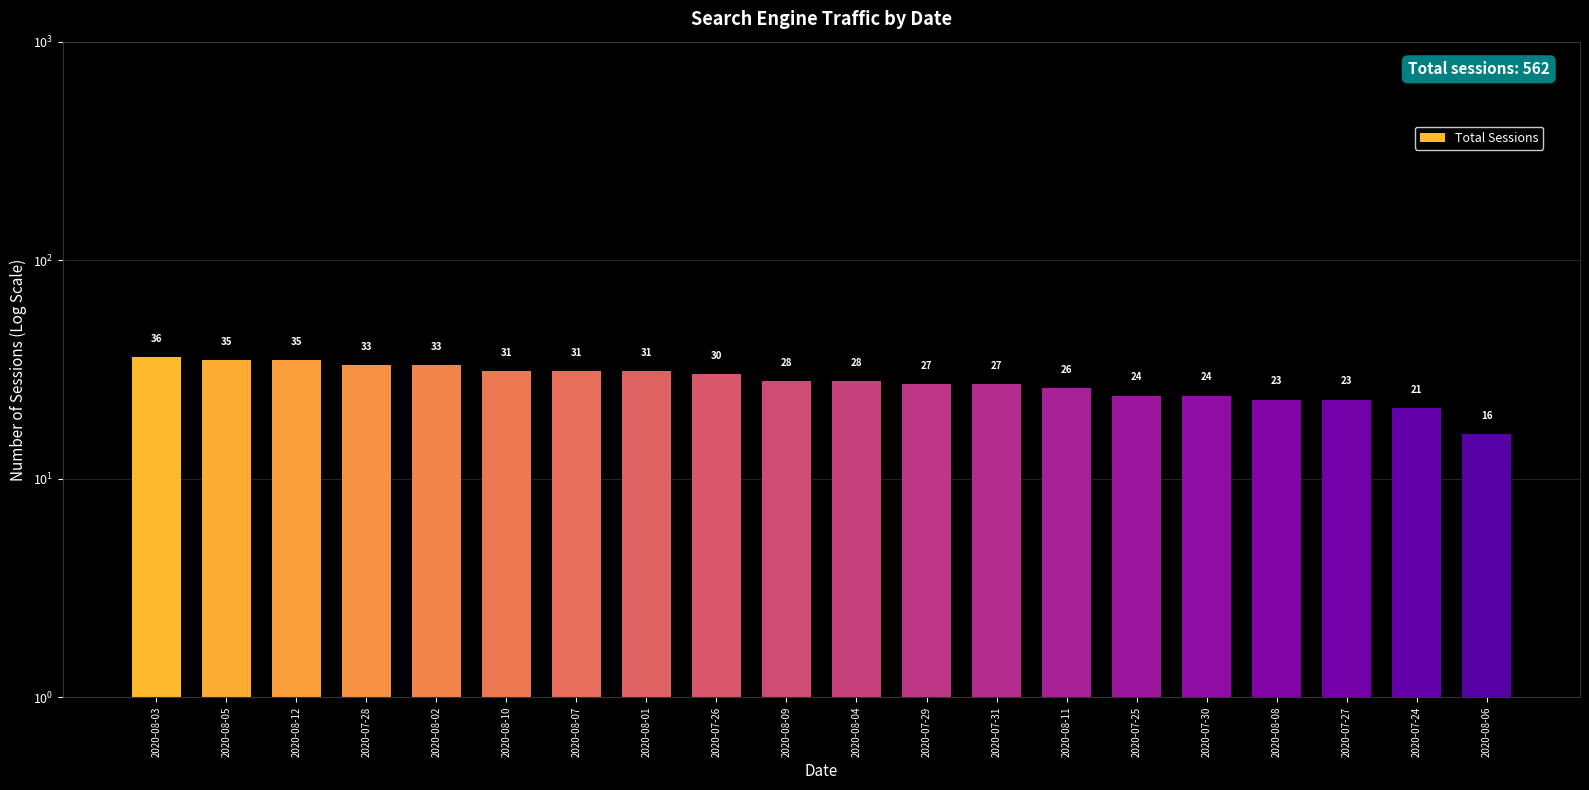

How many bars are there in total?

20